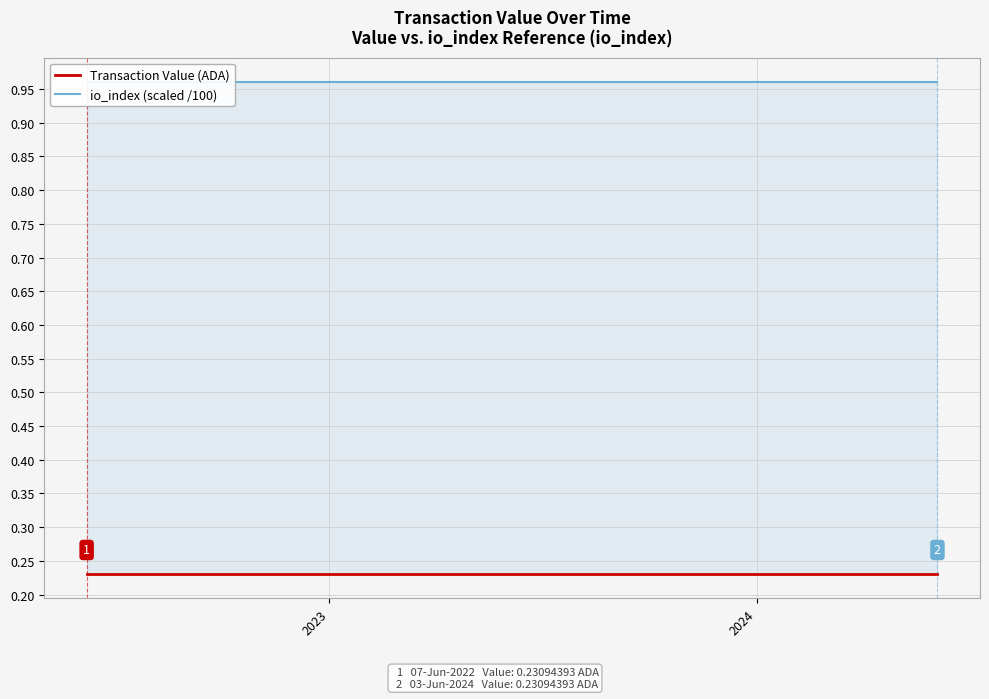

What is the value of the io_index (scaled /100) point at the 20th from the left?

1.0